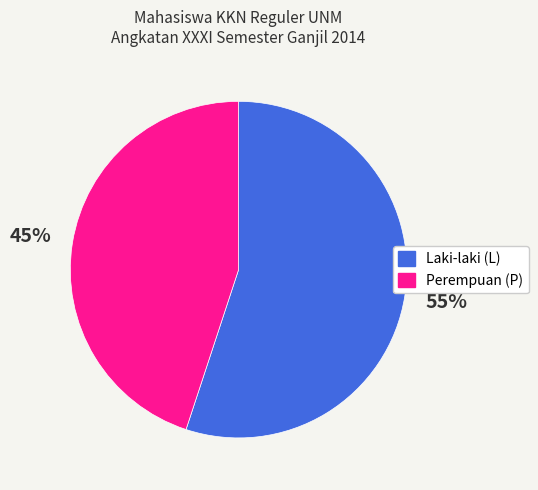

Is the sum of Laki-laki (L) and Perempuan (P) greater than half?

Yes